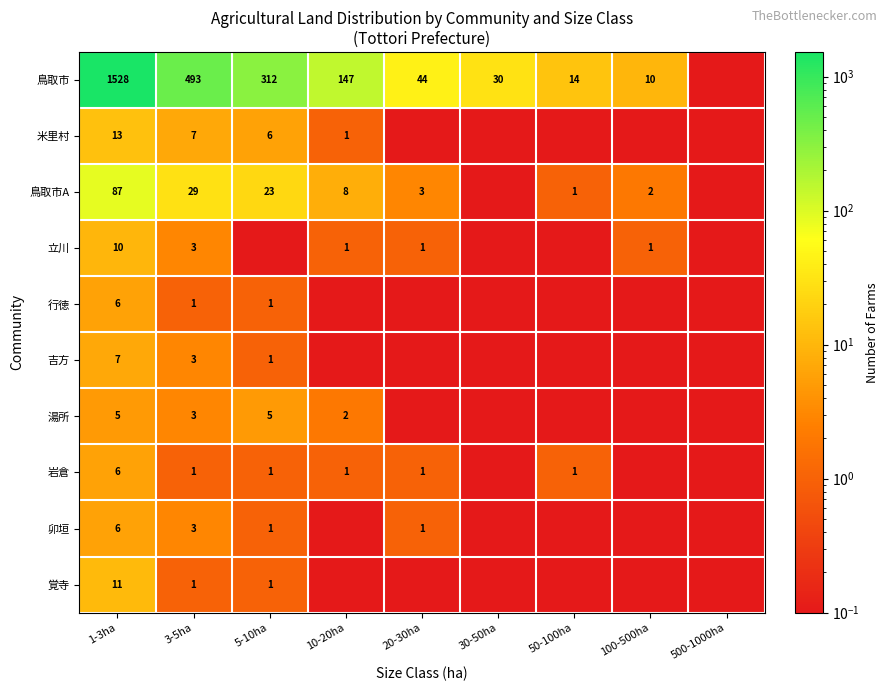

Is it true that 鳥取市A equals 11.4 at 10-20ha?

False